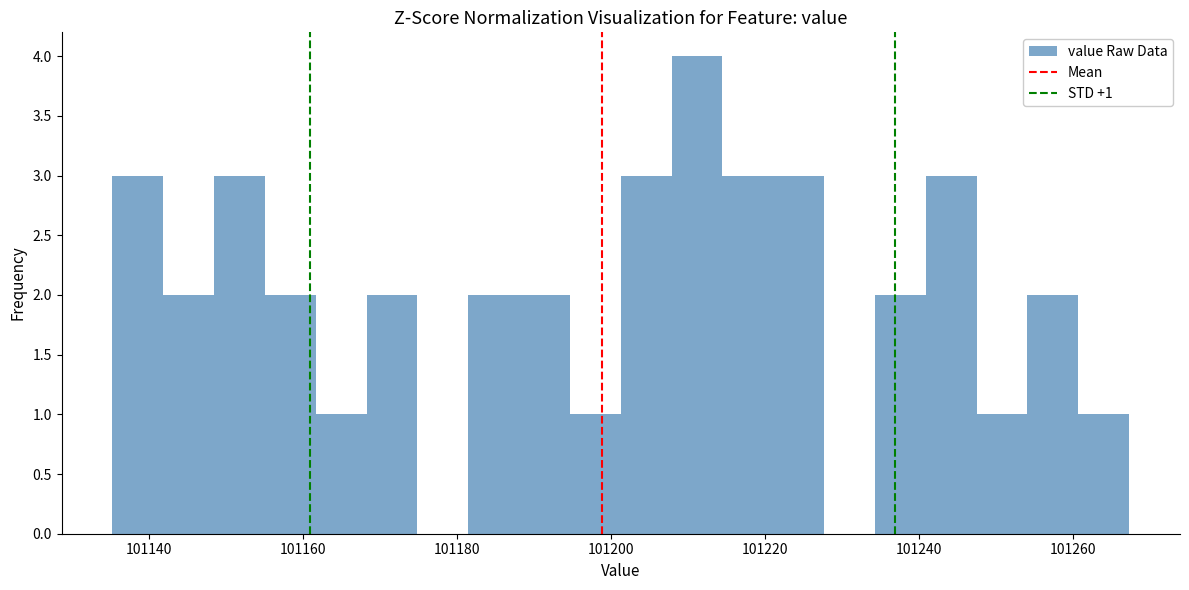

Read against the x-axis, roughly where is the centre of the tallest bar?

101212